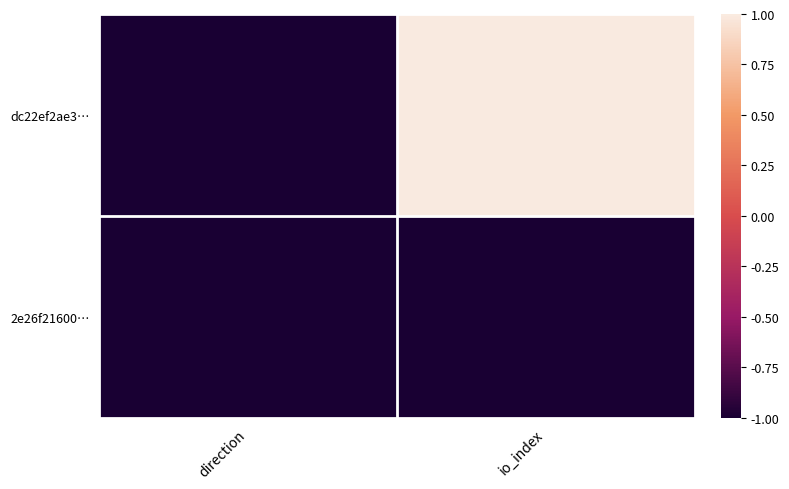

List the series in order of their overall mean, highest first.

dc22ef2ae3…, 2e26f21600…